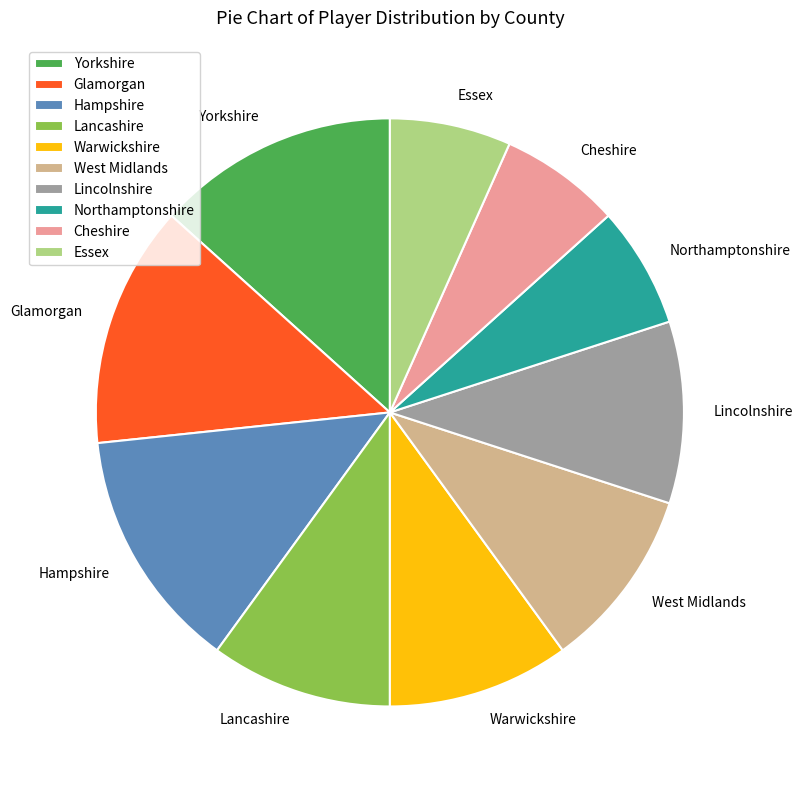

Is there a majority slice in this chart?

No